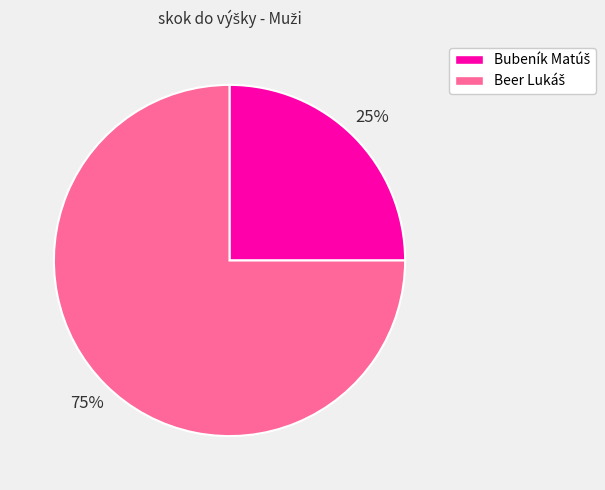

Count the number of slices in the pie.

2